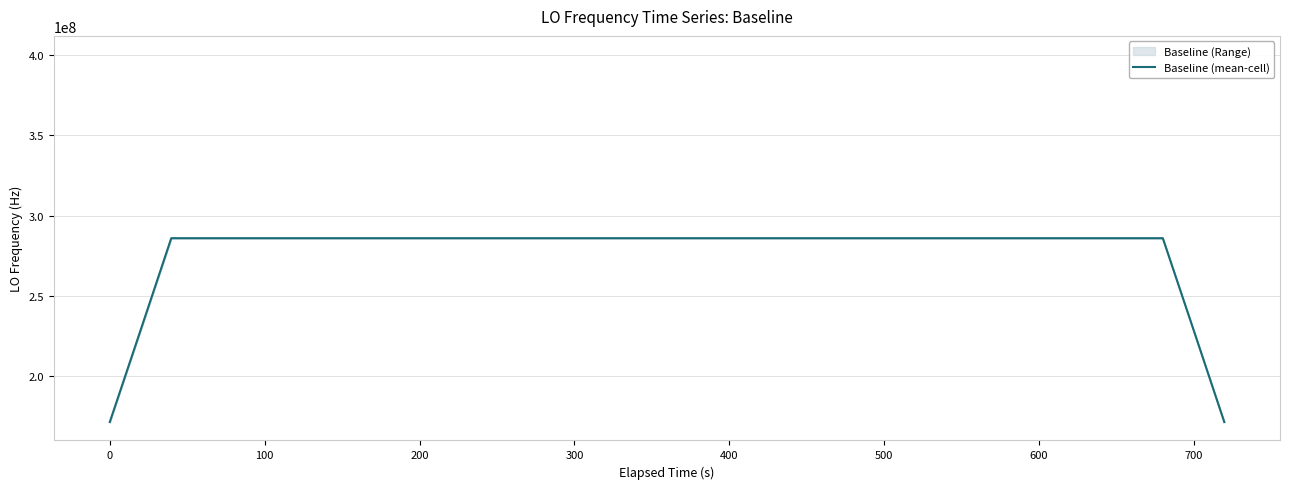

What is the minimum value for Baseline (mean-cell)?

171628198.9